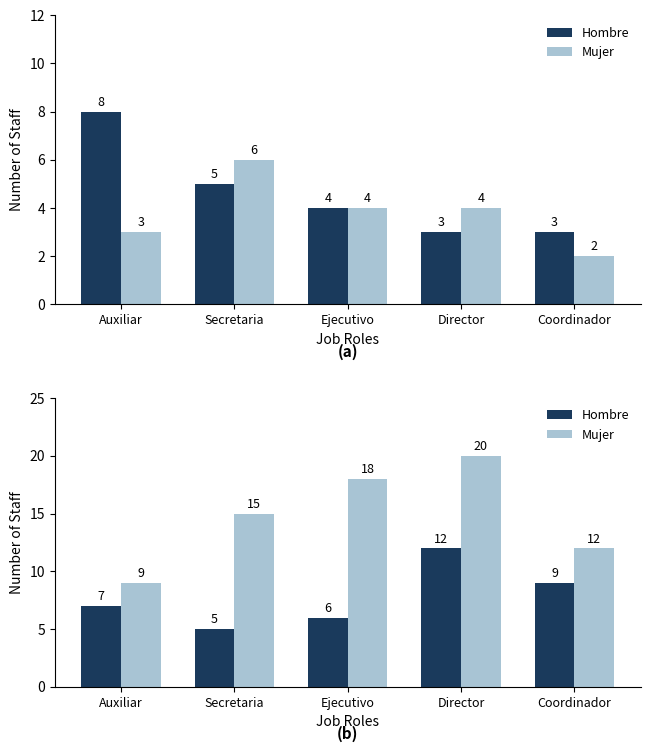

What is the label of the 5th bar from the left?

Coordinador